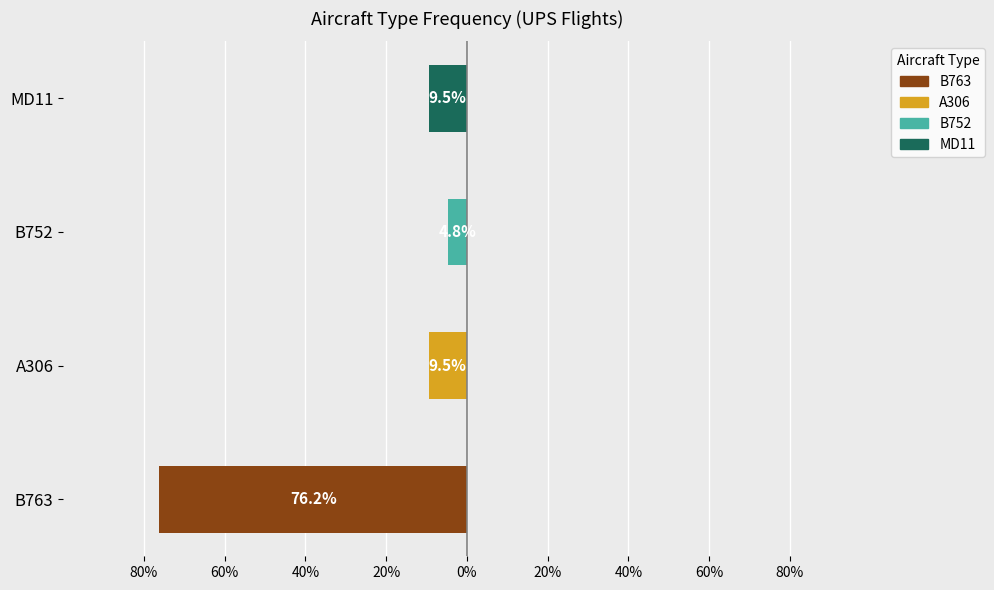

The chart shows a value of -131.7 at B763. True or false?

False